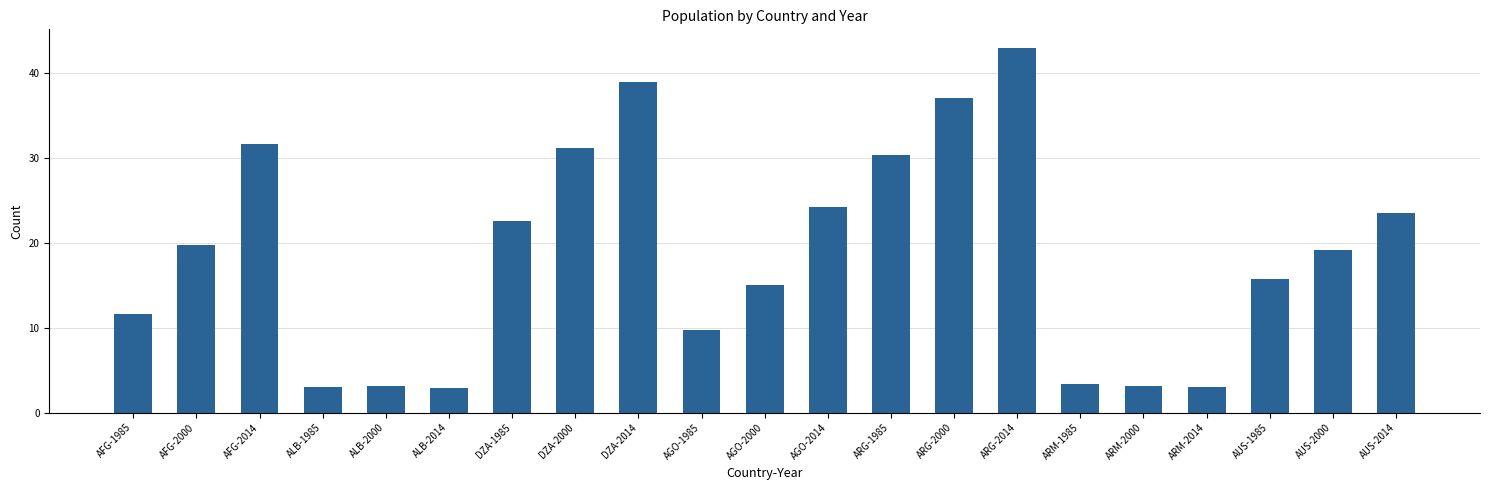

How many data points are less than 19?

10